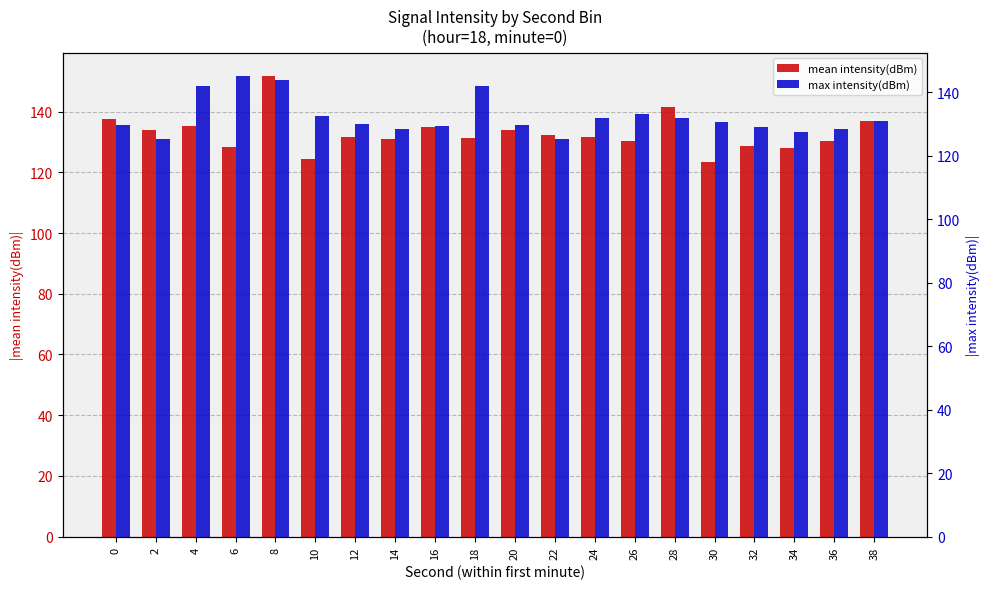

Is it true that max intensity(dBm) equals 128.6 at 14?

True